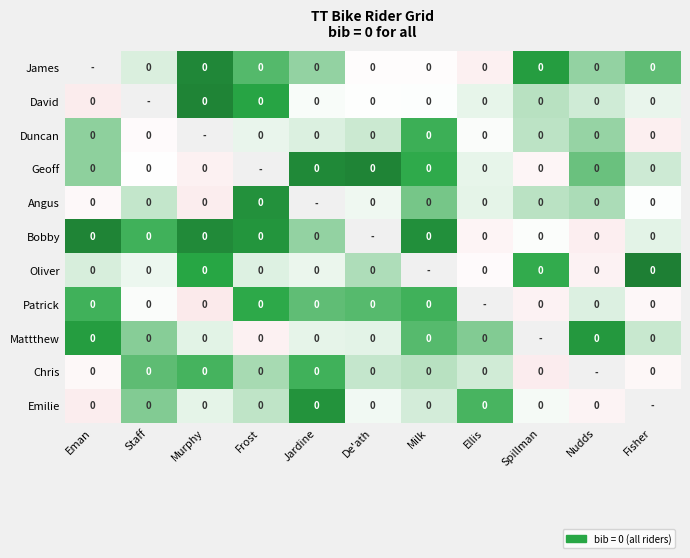

Is it true that Emilie equals -0.0 at Spillman?

True